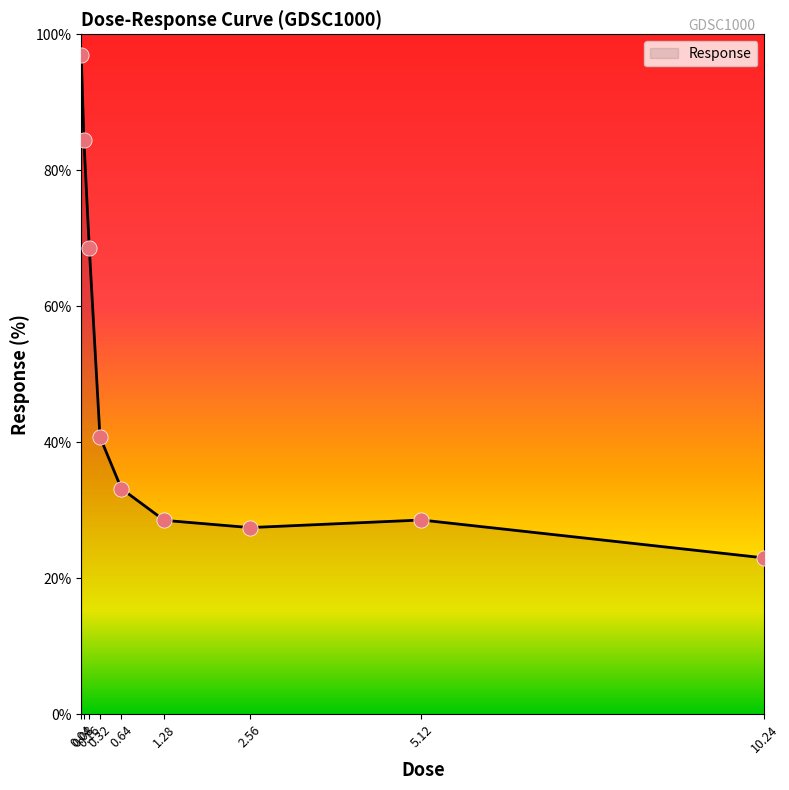

Approximately how many times larger is the value at 0.16 compared to 2.56?

2.5